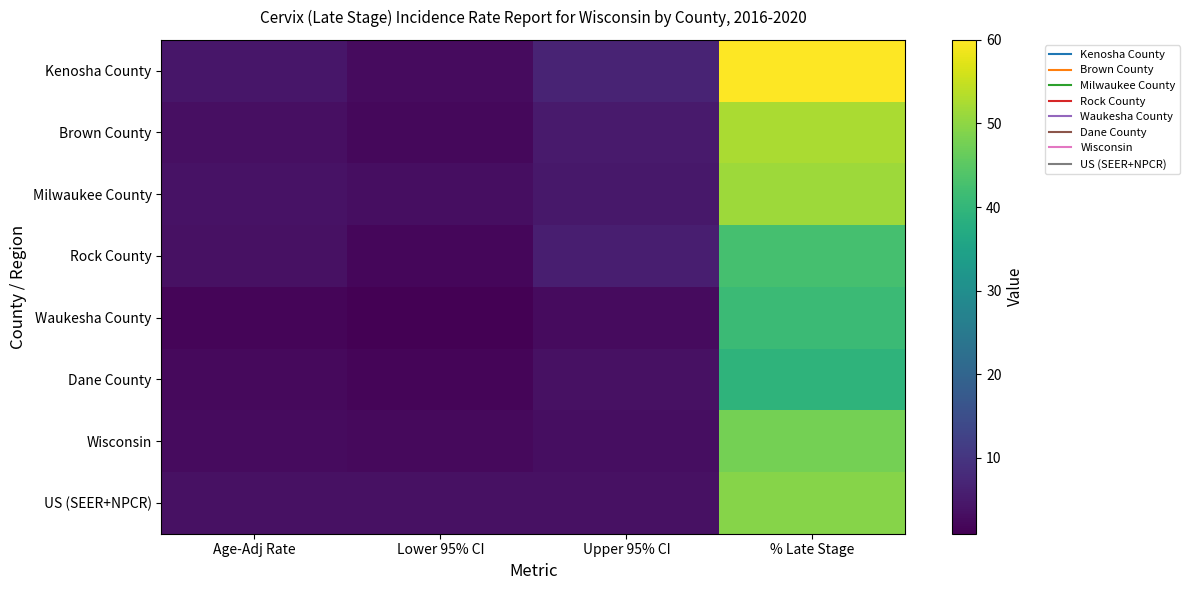

What is the spread (max minus min) of values at Age-Adj Rate?

2.8